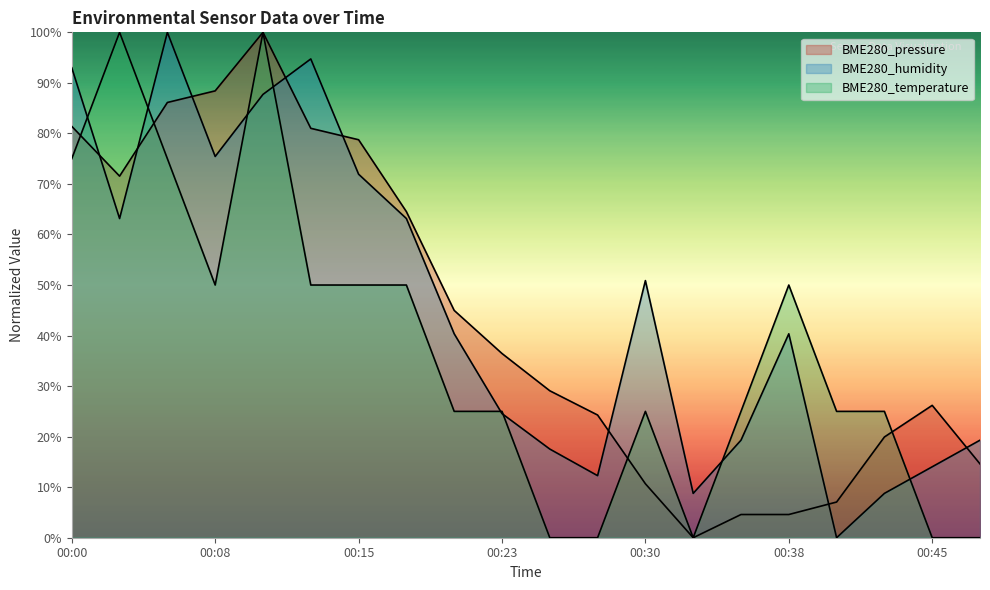

At which label does BME280_temperature reach its peak?

00:03